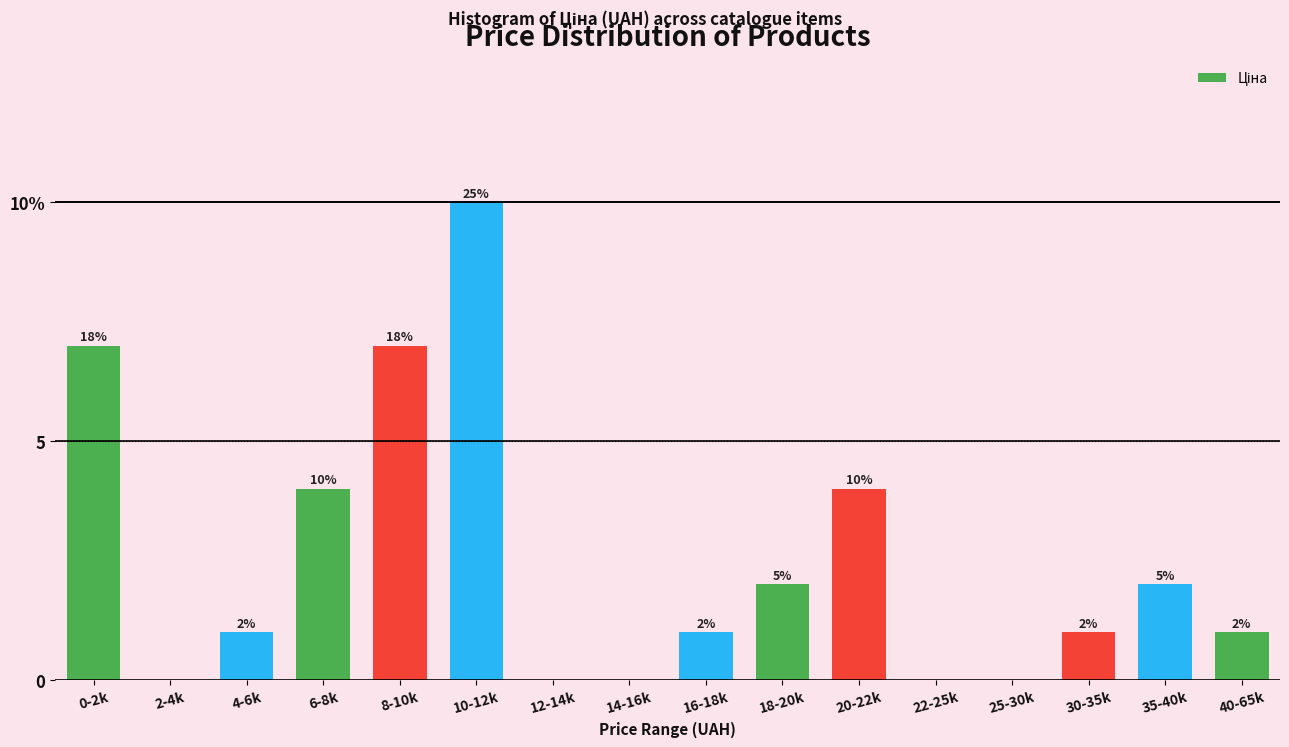

Are the bars horizontal?

No